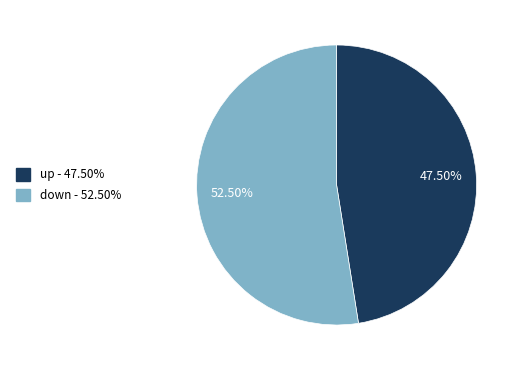

How many segments does this pie chart have?

2